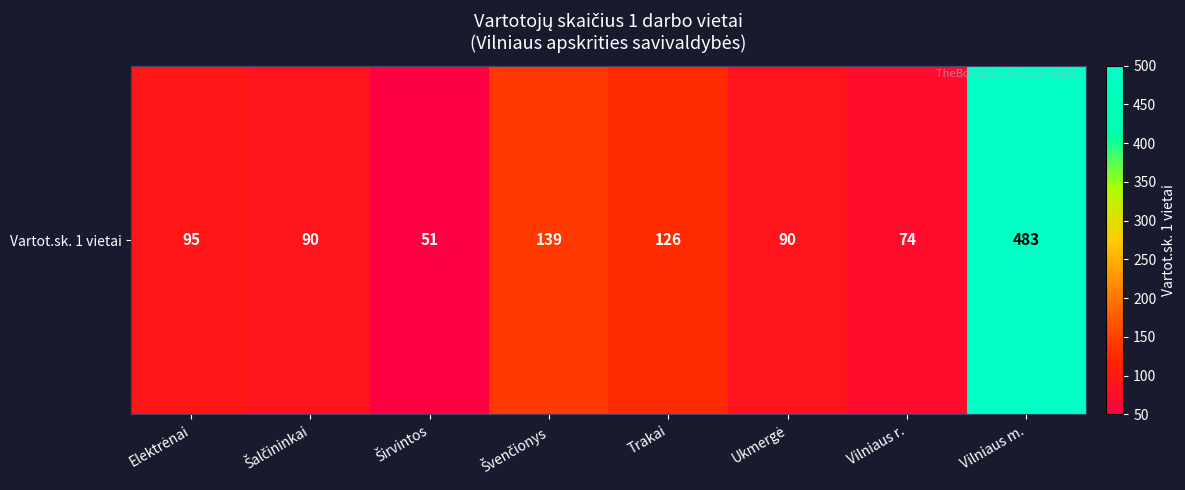

At which label is the value closest to 267?

Švenčionys